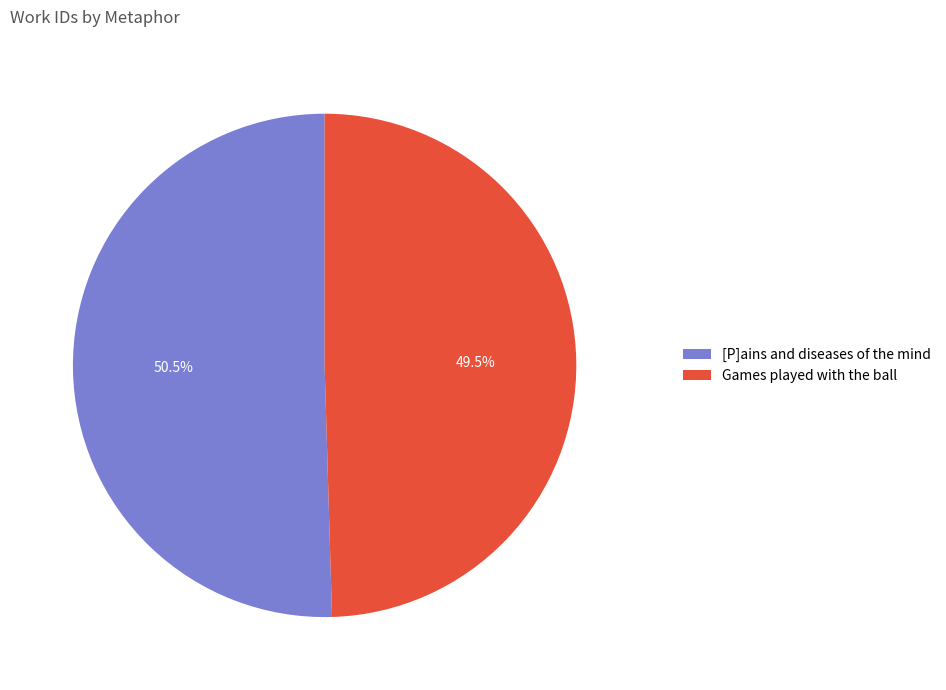

Is [P]ains and diseases of the mind the majority of the pie?

Yes